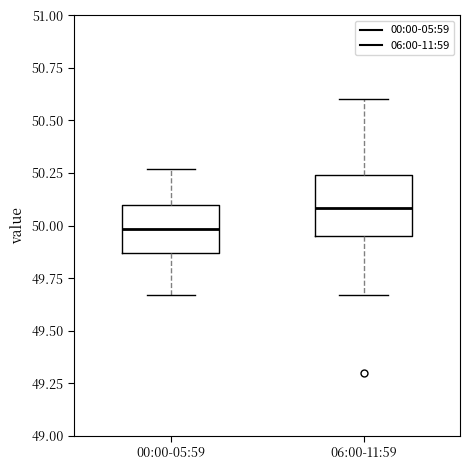

Where is the lower edge of the box for 00:00-05:59 on the y-axis? The values are not printed on the chart, so give them approximately, as read against the axis.

49.85